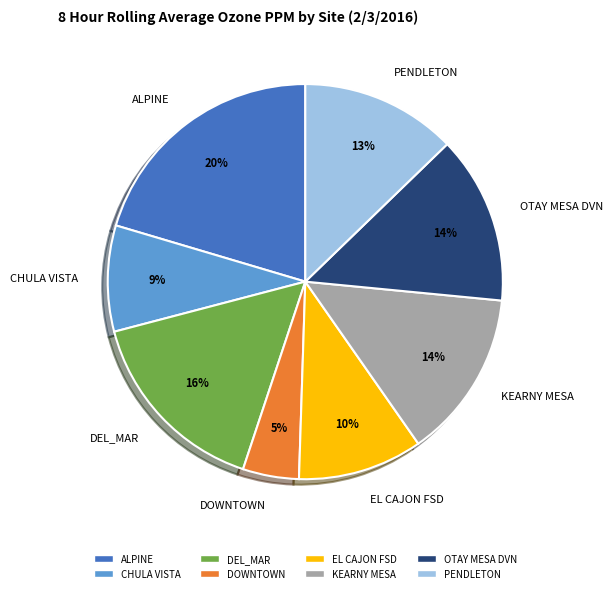

How many segments does this pie chart have?

8